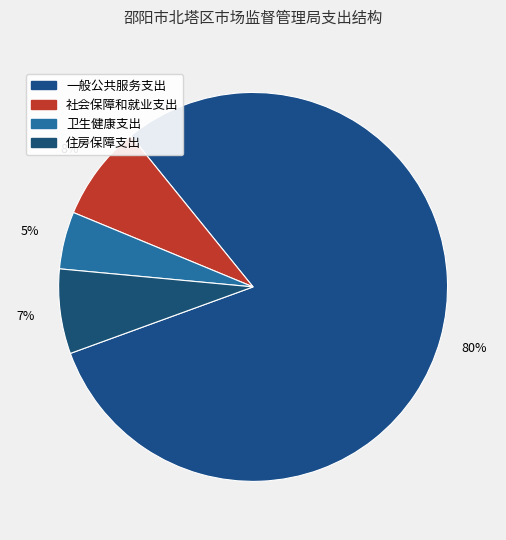

The 一般公共服务支出 slice represents 93% of the pie. True or false?

False